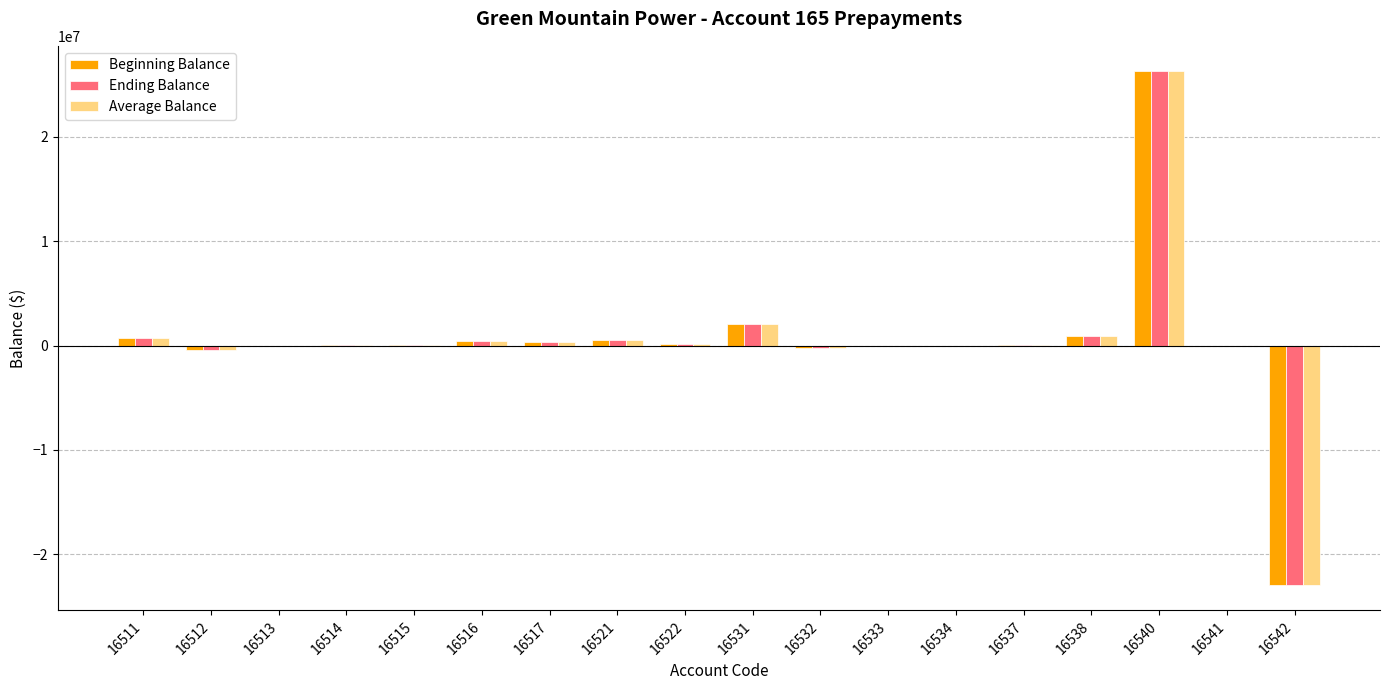

What is the approximate value of Beginning Balance at 16521?

516601.3